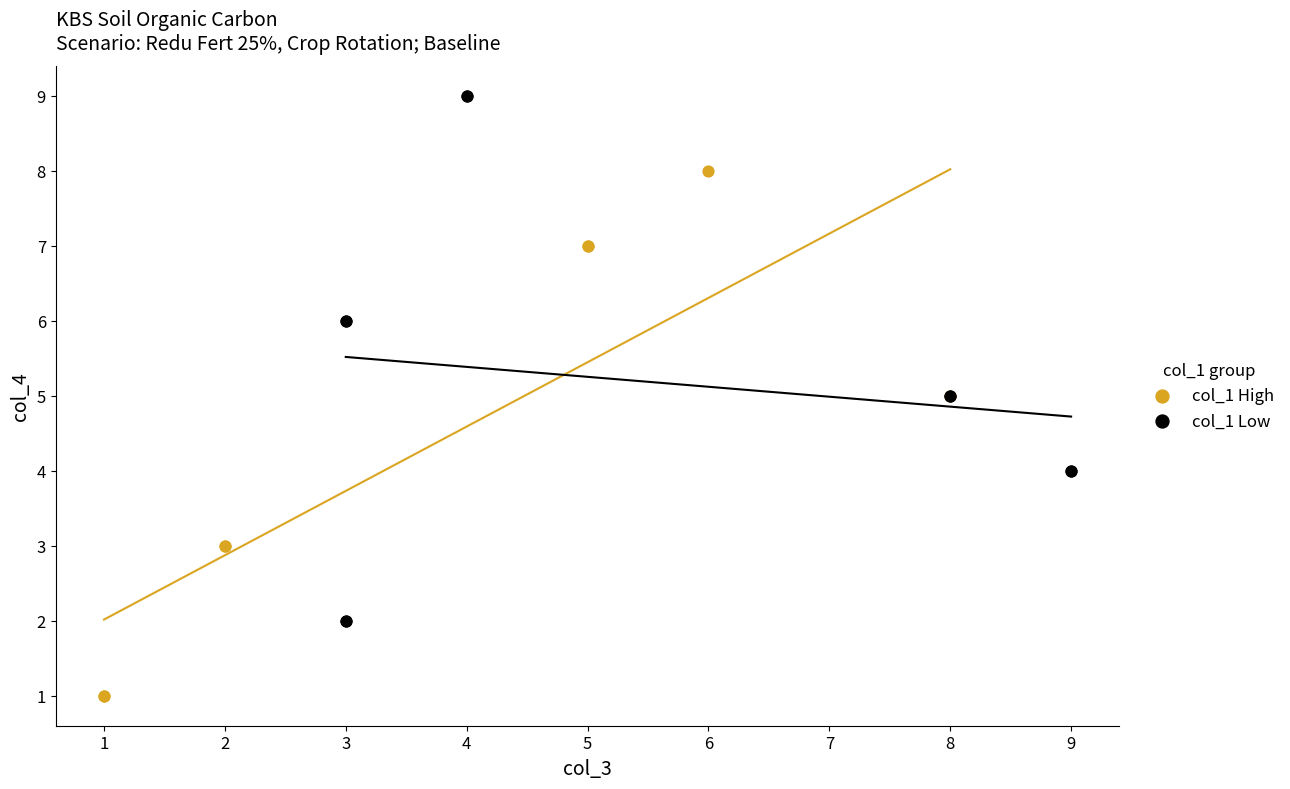

Which series reaches the maximum Y coordinate?

col_1 Low